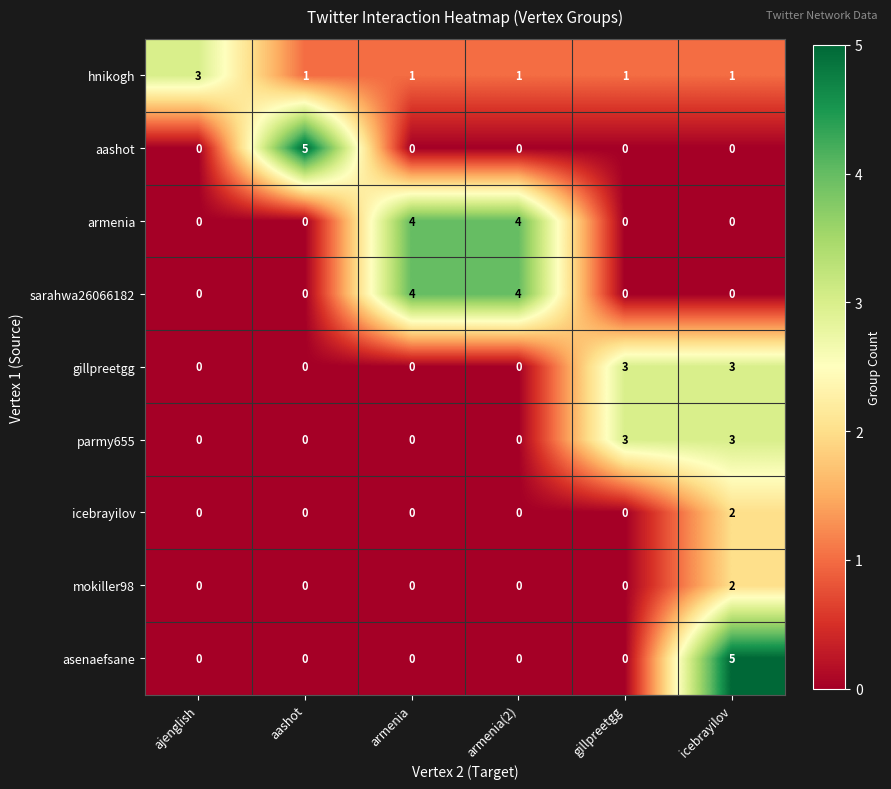

What is the difference between the highest and lowest values at armenia?

4